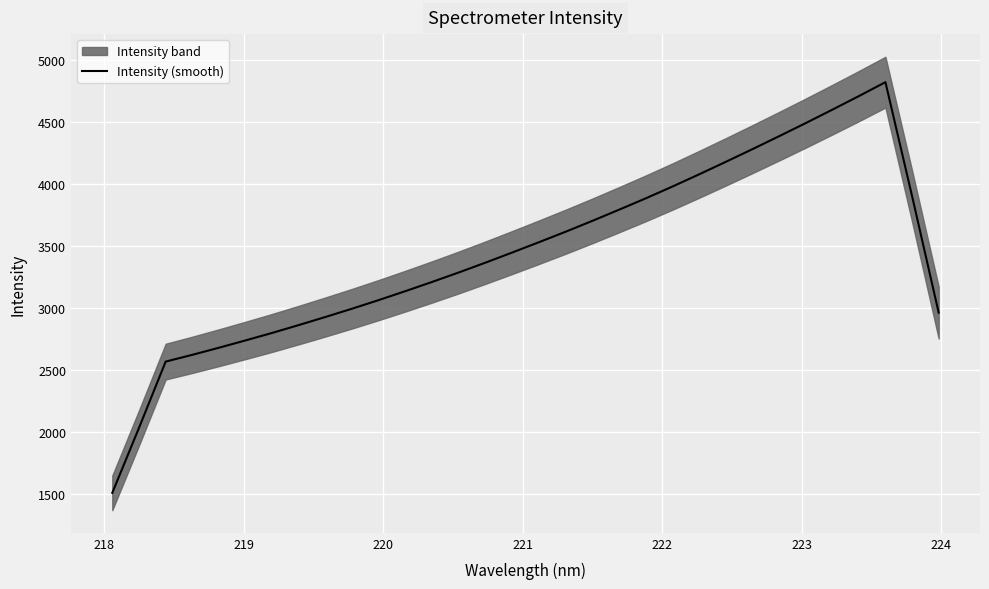

What is the lowest value of the Intensity (smooth) series?

1508.1